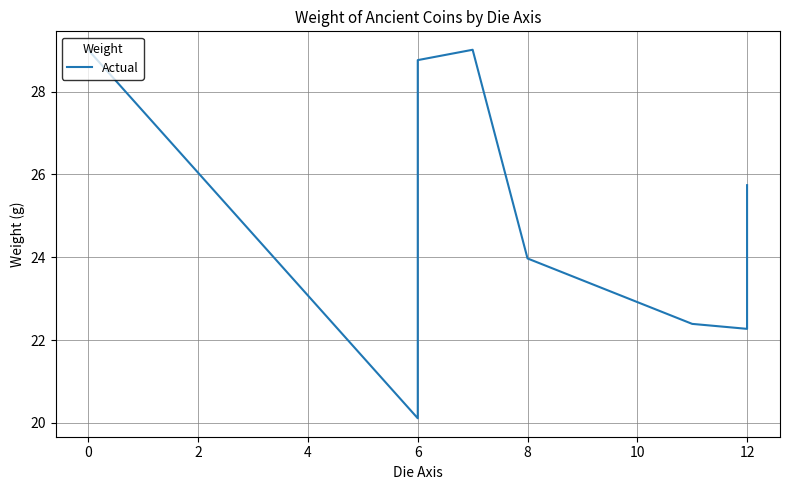

How many values exceed 24?

6